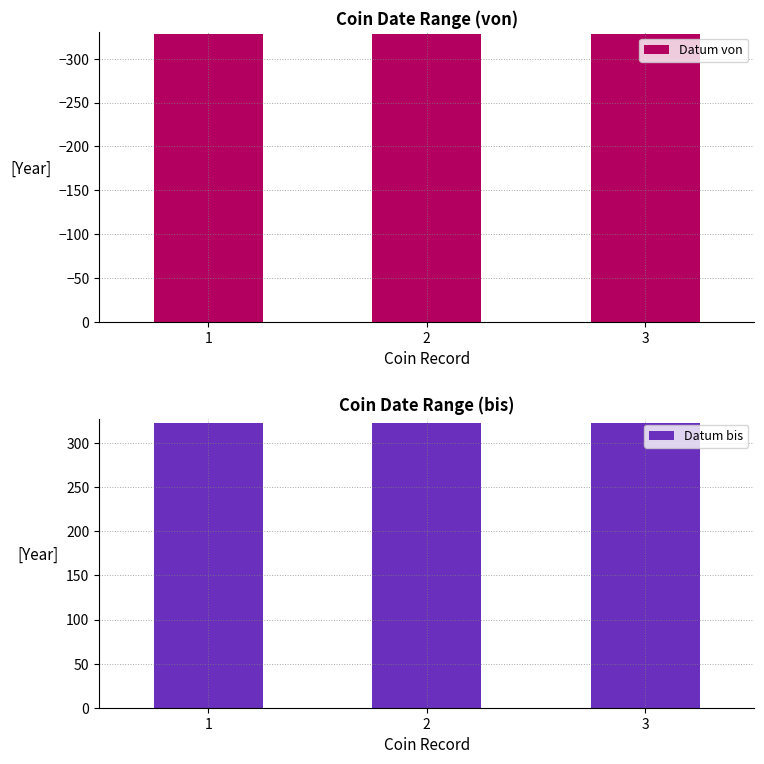

Which has a higher value, 2 or 3?

2